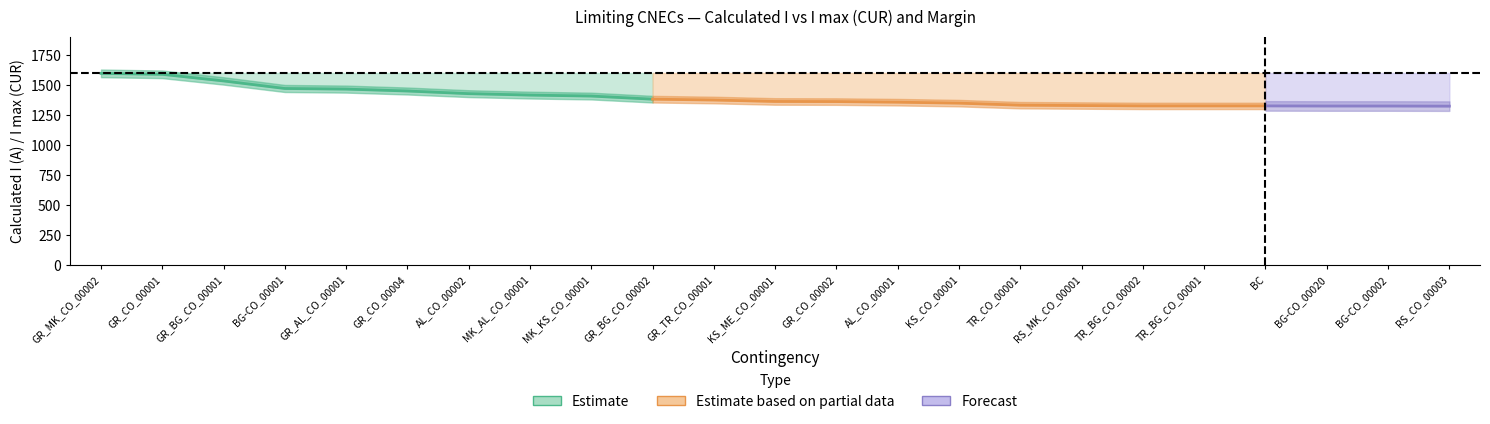

At which category is the sum across all series the highest?

GR_MK_CO_00002